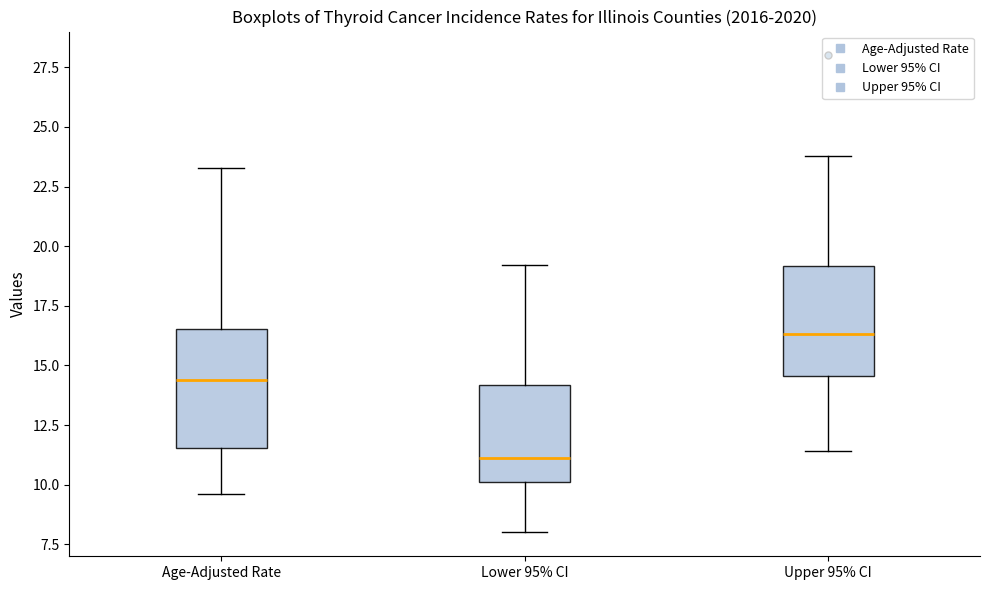

Where is the upper edge of the box for Age-Adjusted Rate on the y-axis? The values are not printed on the chart, so give them approximately, as read against the axis.

16.5